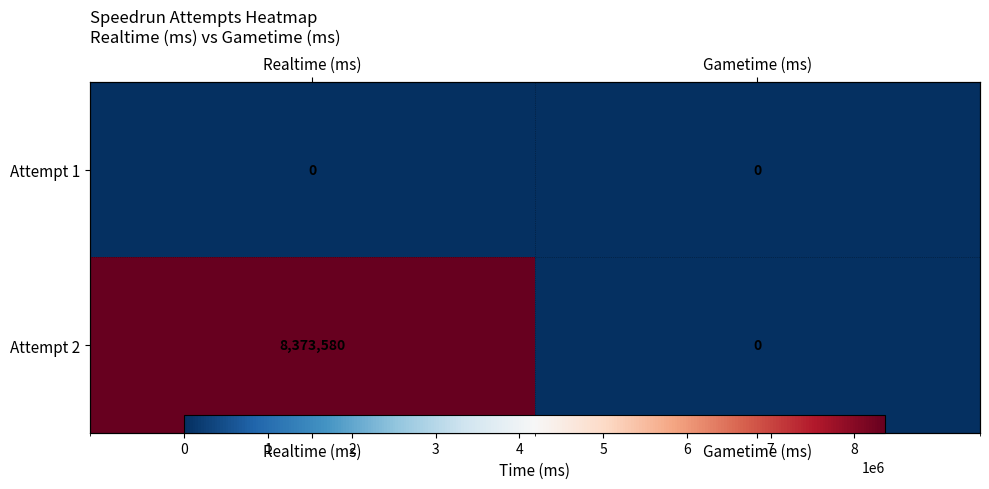

The value of Attempt 2 at Gametime (ms) is 0. True or false?

True